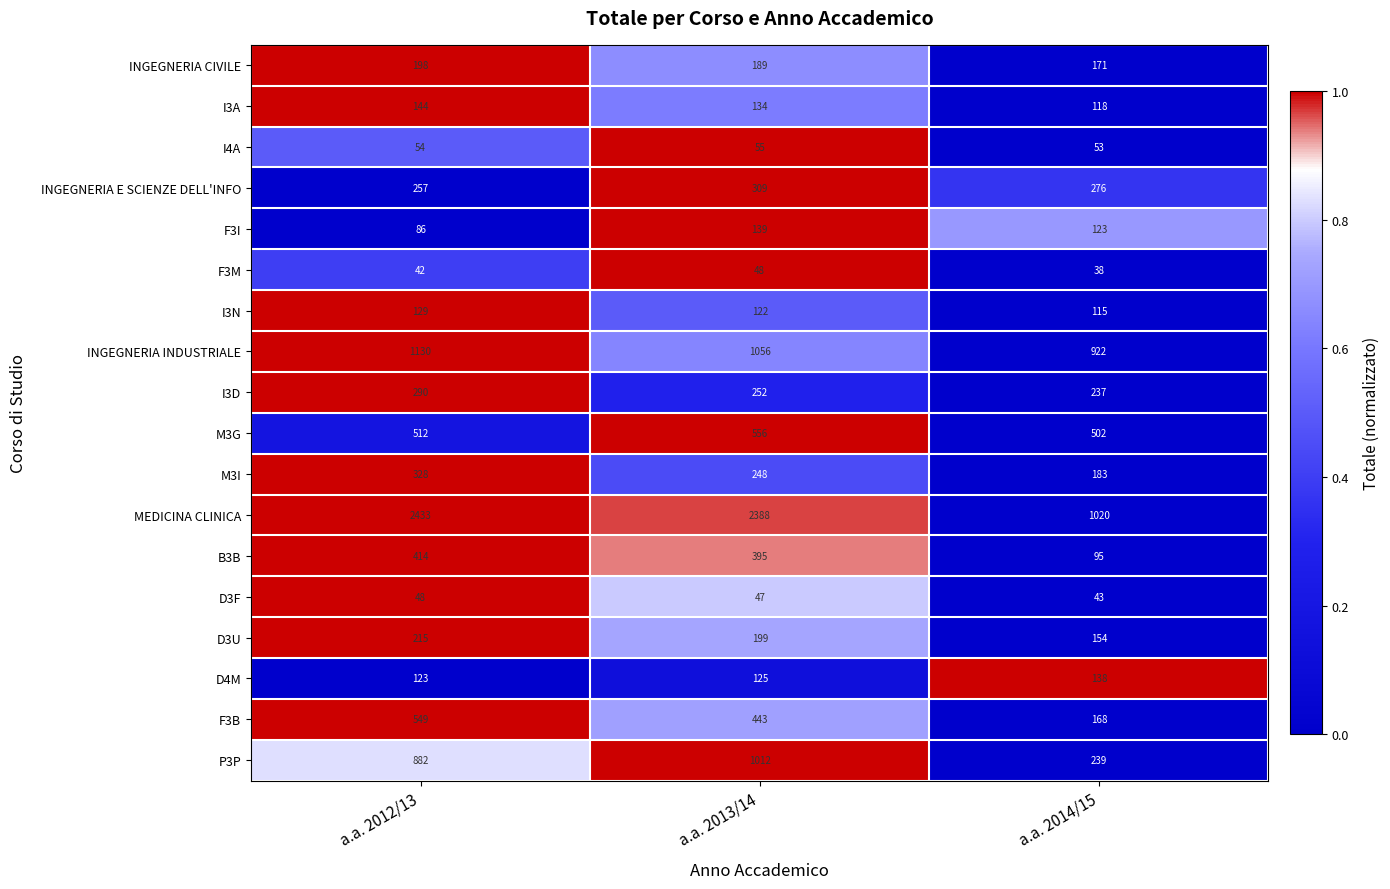

List the labels in order of I3A value, largest first.

a.a. 2012/13, a.a. 2013/14, a.a. 2014/15